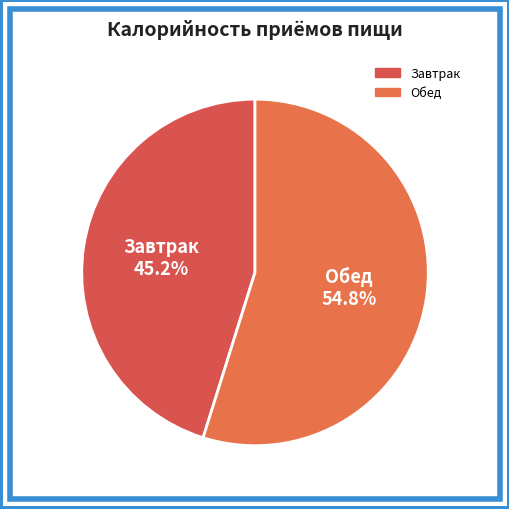

True or false: Обед accounts for 63% of the total.

False